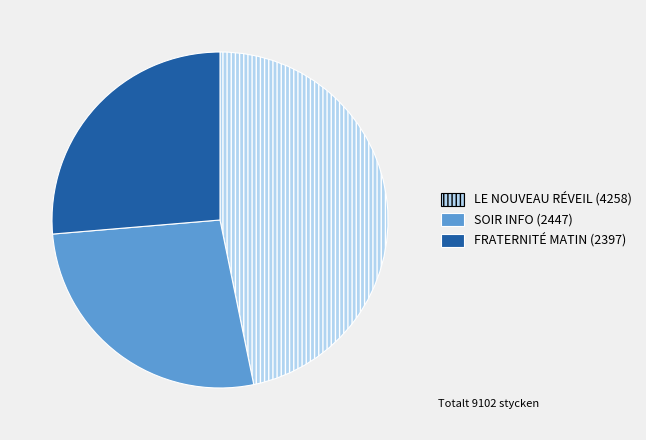

The SOIR INFO slice represents 39% of the pie. True or false?

False